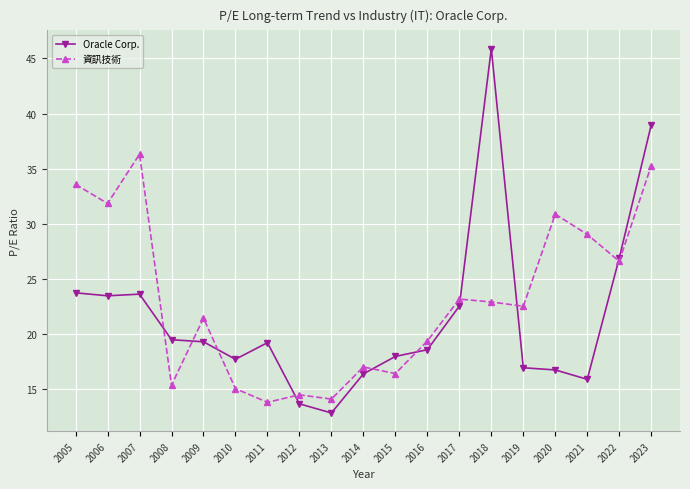

Which category has the highest value in the Oracle Corp. series?

2018